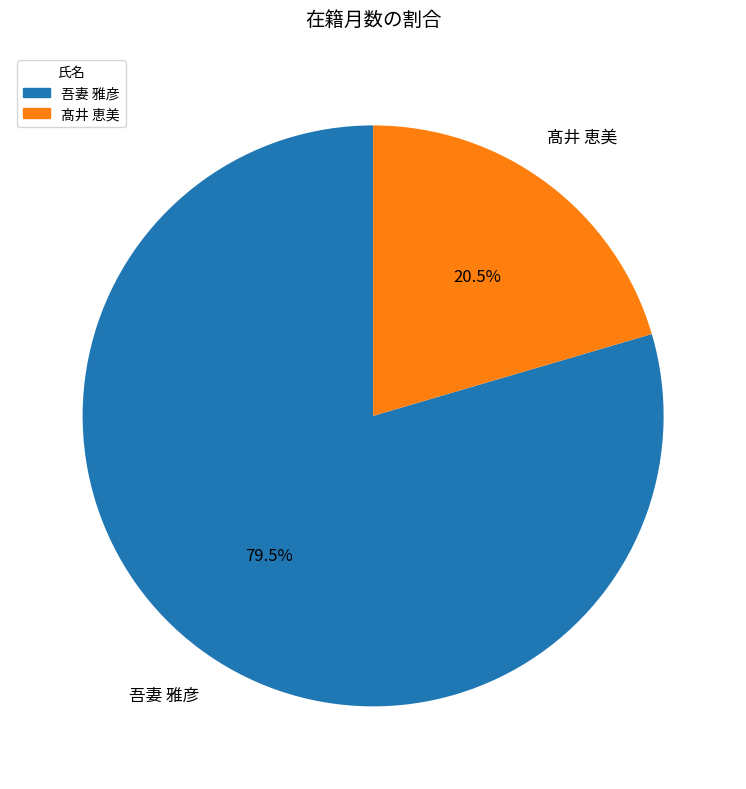

To the nearest percent, what is the difference between the largest and smallest slice percentages?

59%